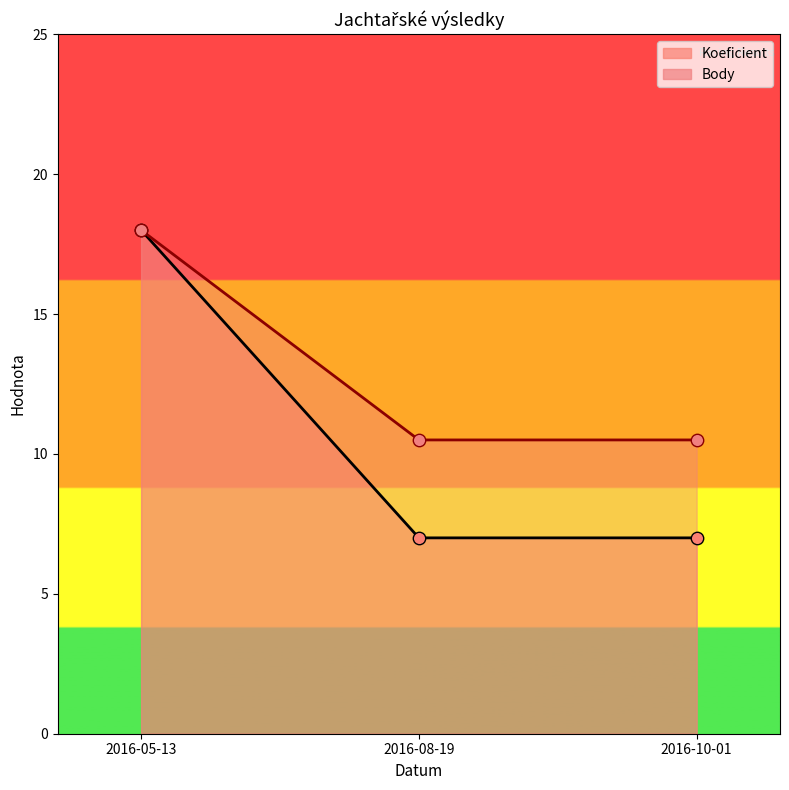

At how many categories does at least one series exceed 13?

1